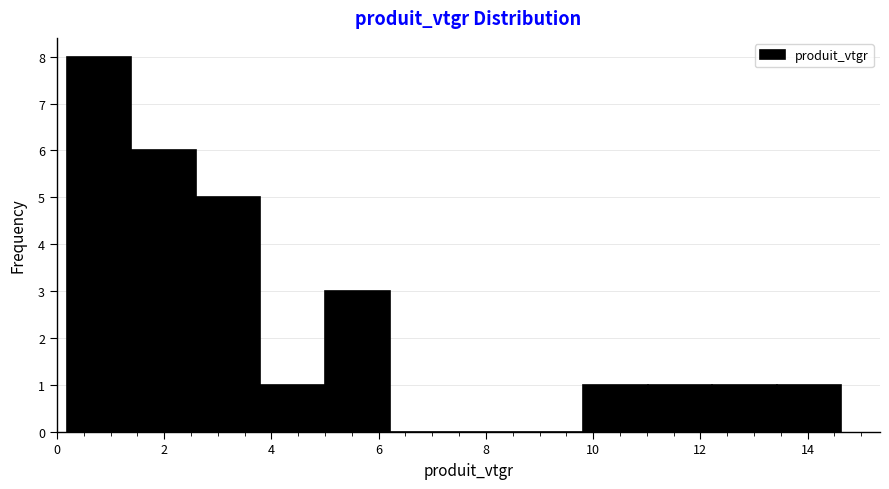

Which range on the x-axis has the tallest bar?

0.2 to 1.4